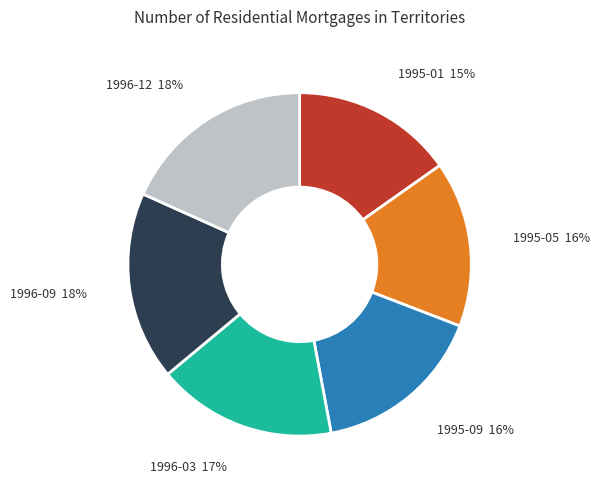

What percentage is the 1996-03 slice, to the nearest percent?

17%